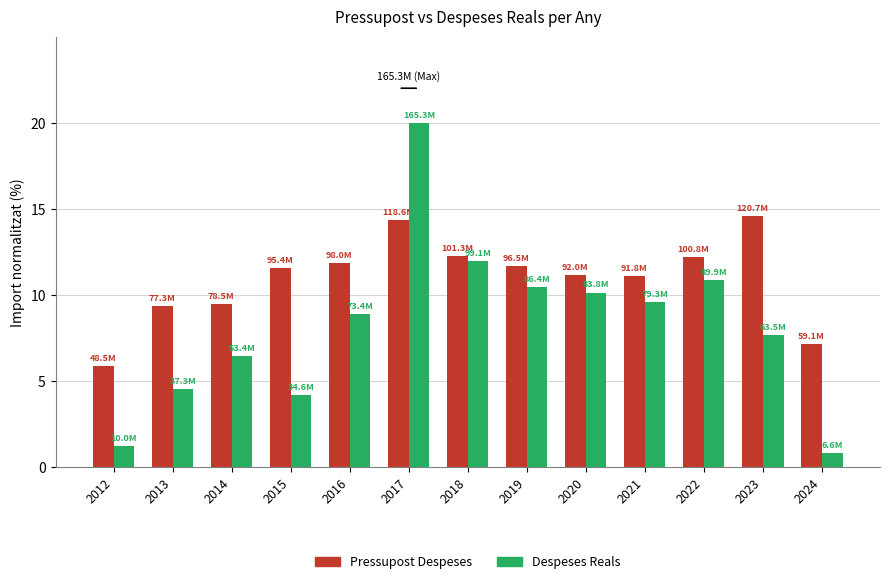

What is the difference between the highest and lowest values at 2014?

3.0